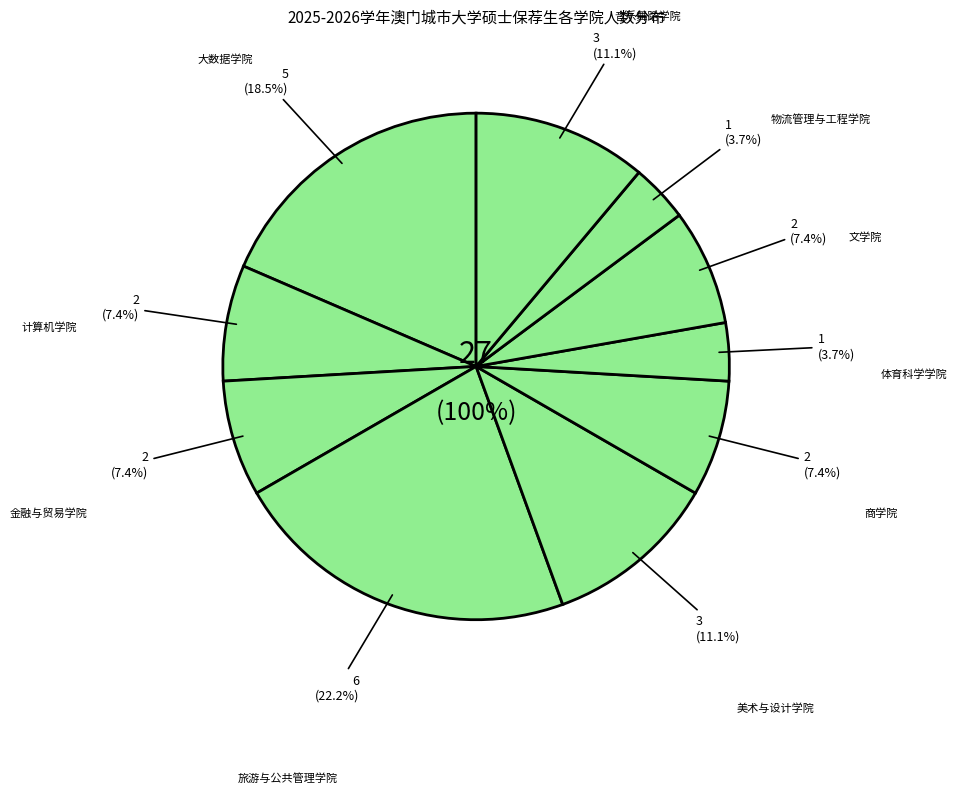

Between 商学院 and 体育科学学院, which is larger?

商学院